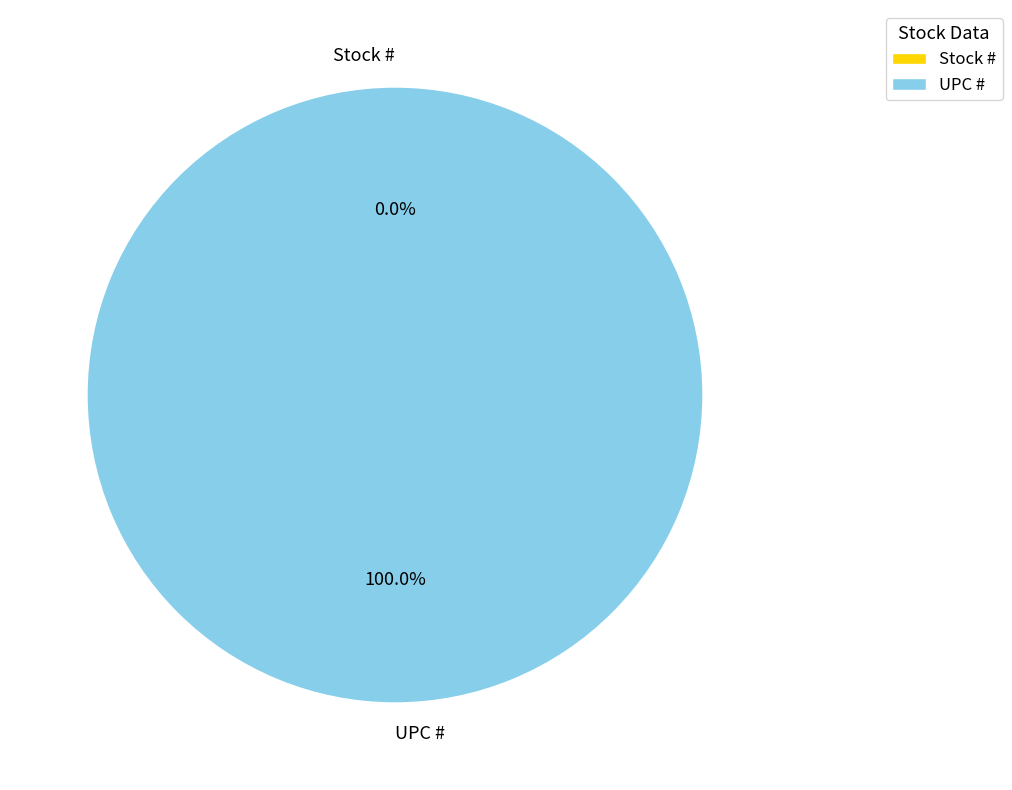

Is there a majority slice in this chart?

Yes